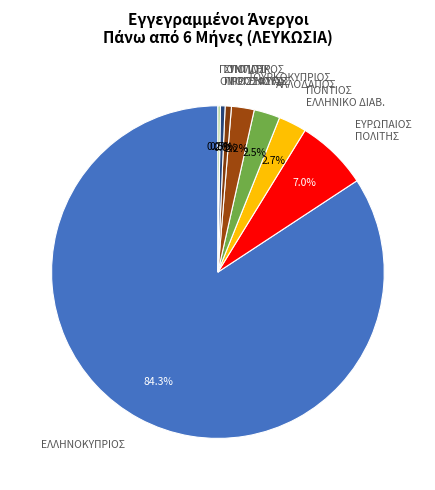

What is the ratio of the value at ΤΟΥΡΚΟΚΥΠΡΙΟΣ to the value at ΑΛΛΟΔΑΠΟΣ?

0.9